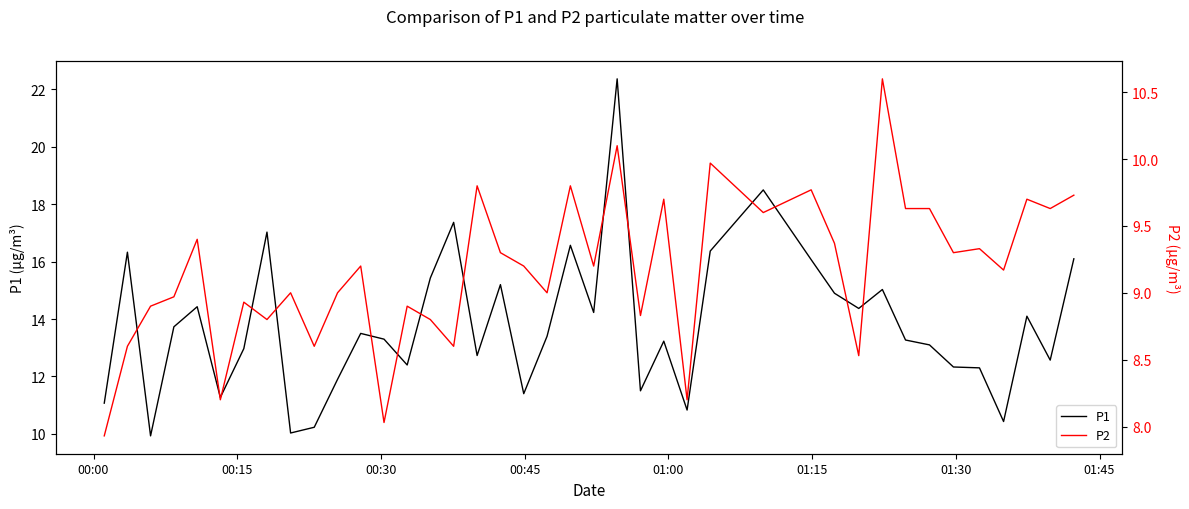

Does the chart display data point markers on the line(s)?

No